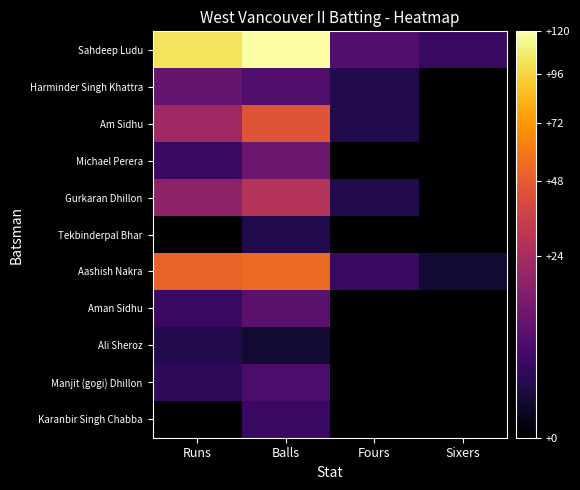

Which series changed the most between Balls and Sixers?

Sahdeep Ludu